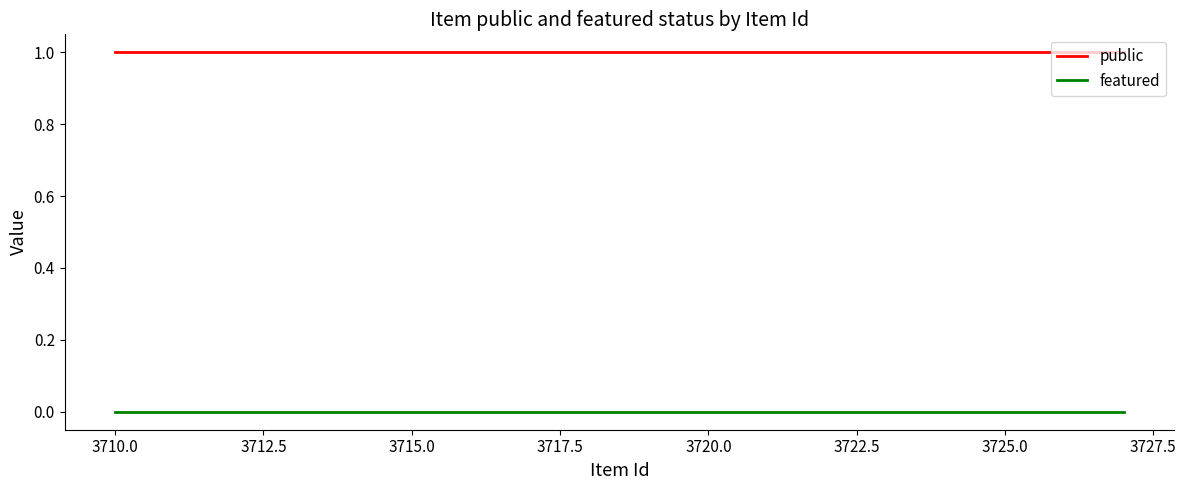

Is the value of public at 3710.0 greater than the value of featured at 3710.0?

Yes